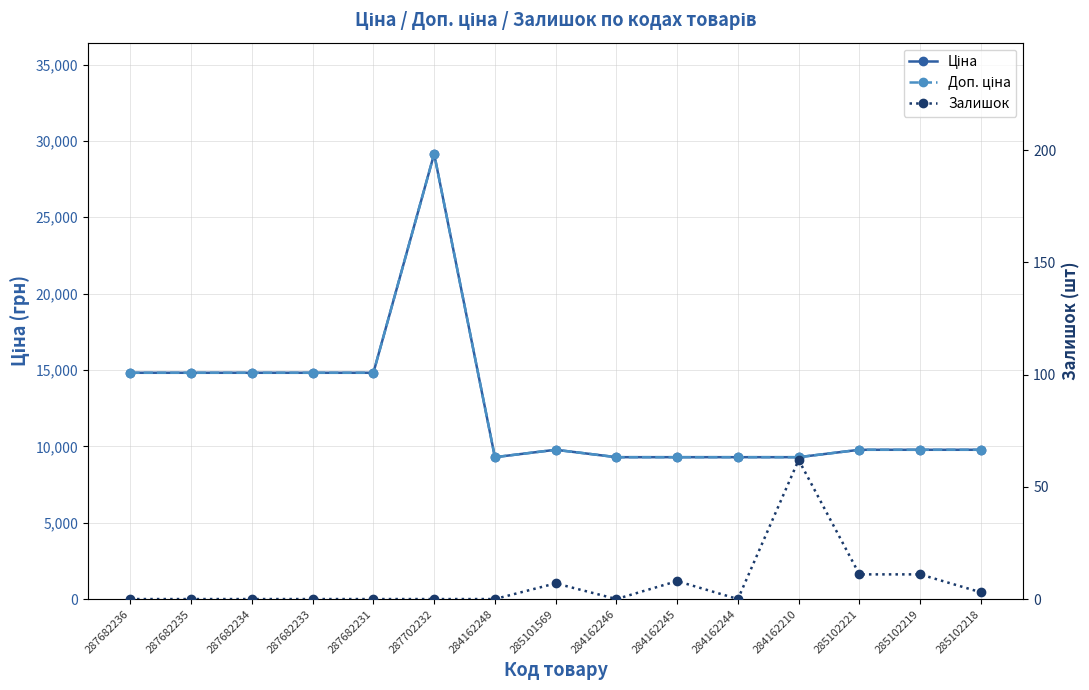

Reading left to right, list all the values displayed in this chart.

Ціна: 287682236=14817.6	287682235=14817.6	287682234=14817.6	287682233=14817.6	287682231=14817.6	287702232=29152.3	284162248=9290.5	285101569=9775.5	284162246=9290.5	284162245=9290.5	284162244=9290.5	284162210=9290.5	285102221=9775.5	285102219=9775.5	285102218=9775.5
Доп. ціна: 287682236=14817.6	287682235=14817.6	287682234=14817.6	287682233=14817.6	287682231=14817.6	287702232=29152.3	284162248=9290.5	285101569=9775.5	284162246=9290.5	284162245=9290.5	284162244=9290.5	284162210=9290.5	285102221=9775.5	285102219=9775.5	285102218=9775.5
Залишок: 287682236=0.0	287682235=0.0	287682234=0.0	287682233=0.0	287682231=0.0	287702232=0.0	284162248=0.0	285101569=7.0	284162246=0.0	284162245=8.0	284162244=0.0	284162210=62.0	285102221=11.0	285102219=11.0	285102218=3.0